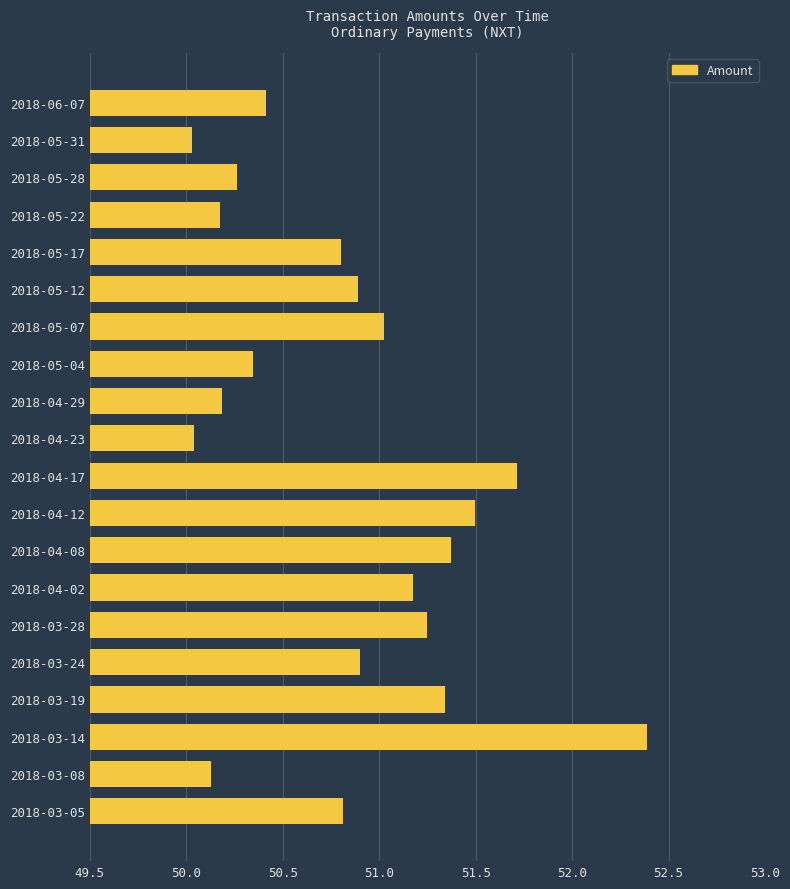

The value at 2018-04-02 is 51.2. True or false?

True